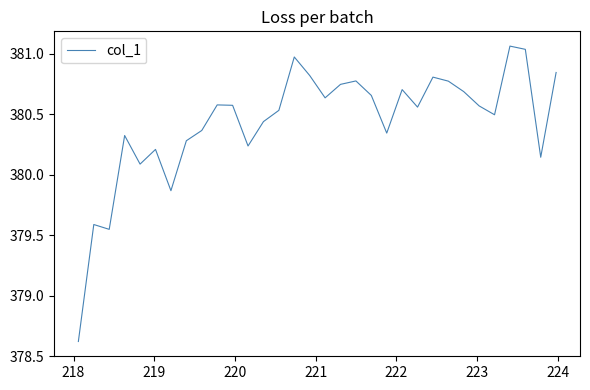

What is the minimum value shown in the chart?

378.6